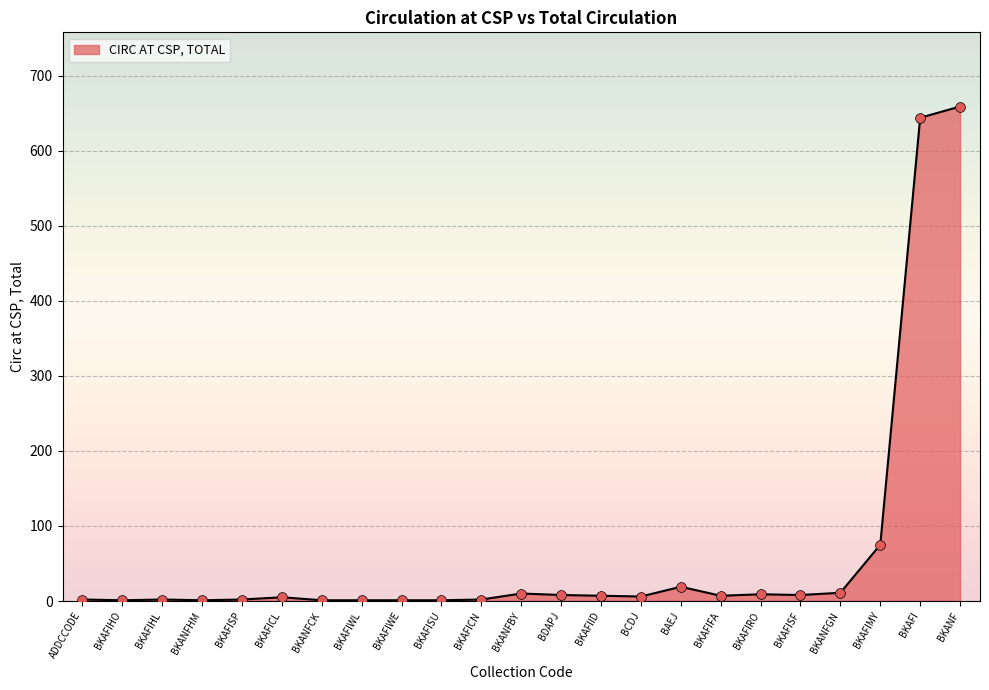

Which has a higher value, BAEJ or BKANFCK?

BAEJ